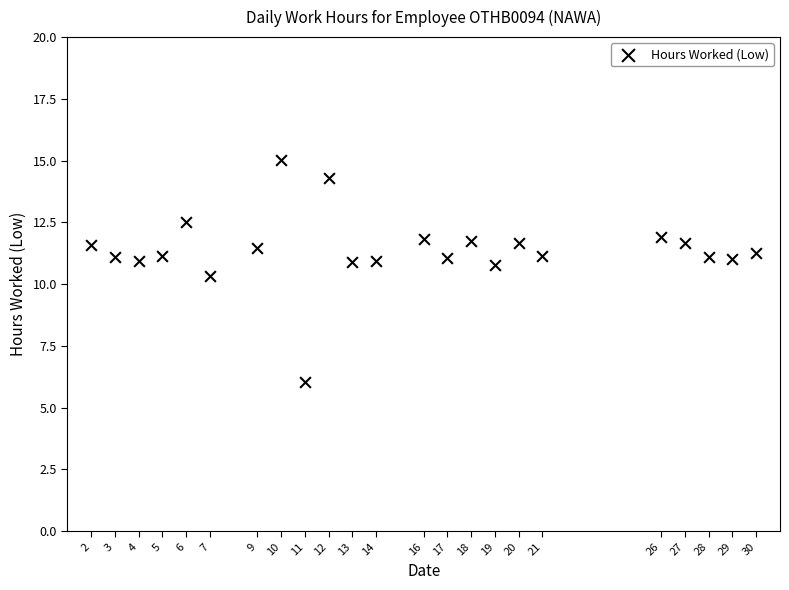

What Y value in the scatter plot is closest to 10?

10.3